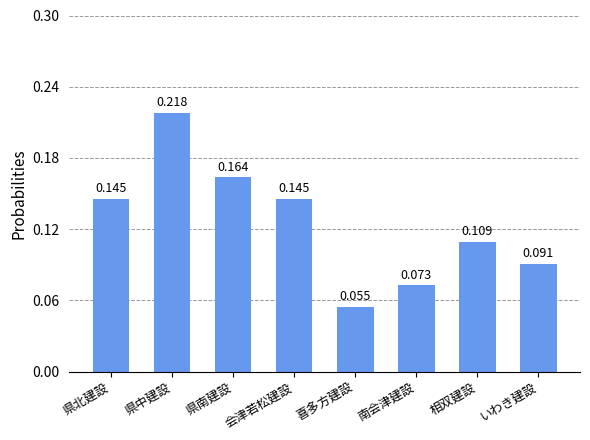

At which category does the chart reach its peak across all series?

県中建設